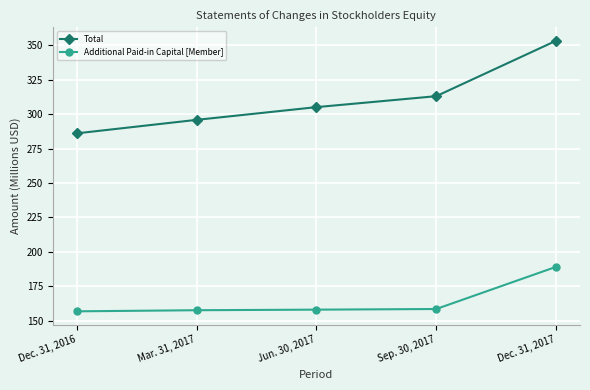

What is the lowest value of the Additional Paid-in Capital [Member] series?

156.8